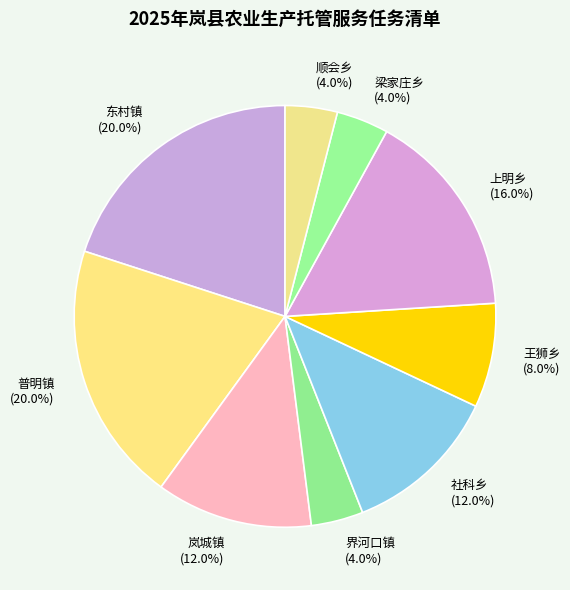

Is the sum of 东村镇 and 顺会乡 greater than half?

No